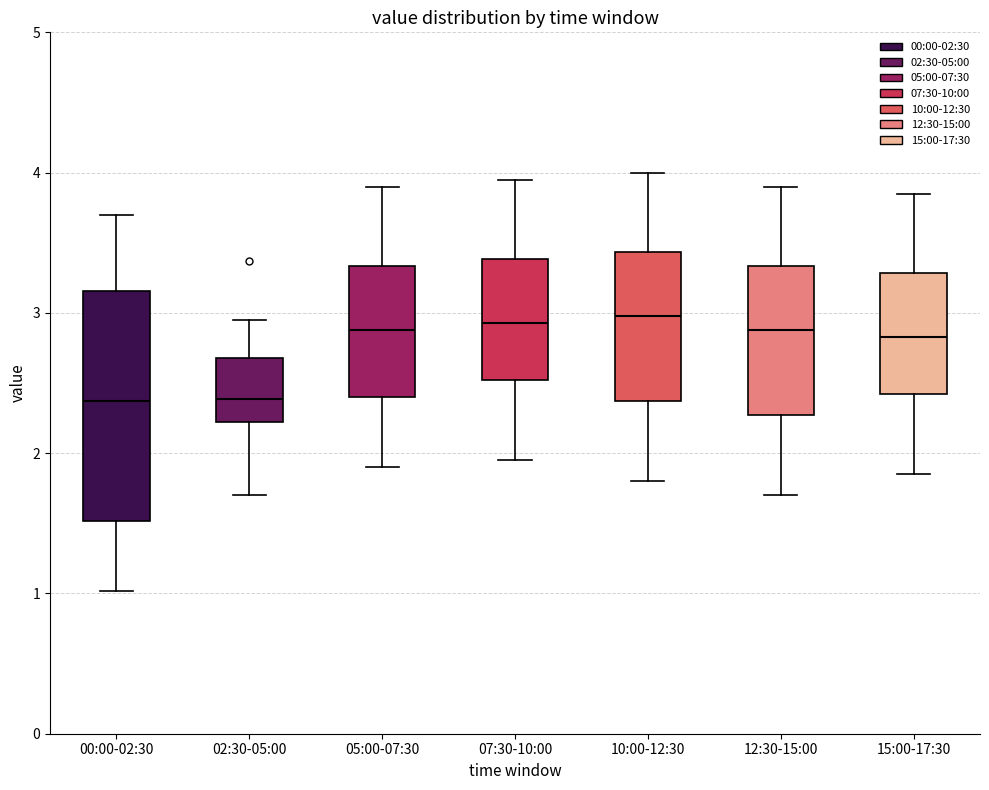

Where does the lower whisker of the box for 15:00-17:30 end on the y-axis? The values are not printed on the chart, so give them approximately, as read against the axis.

1.9